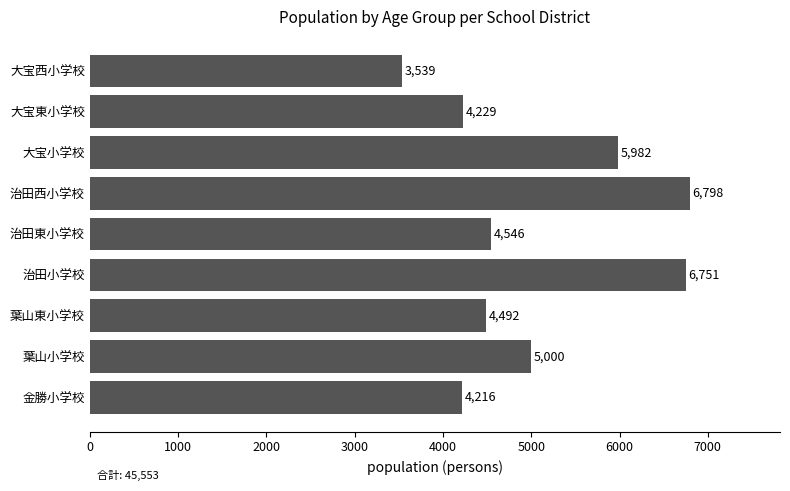

What is the sum of all values?

45553